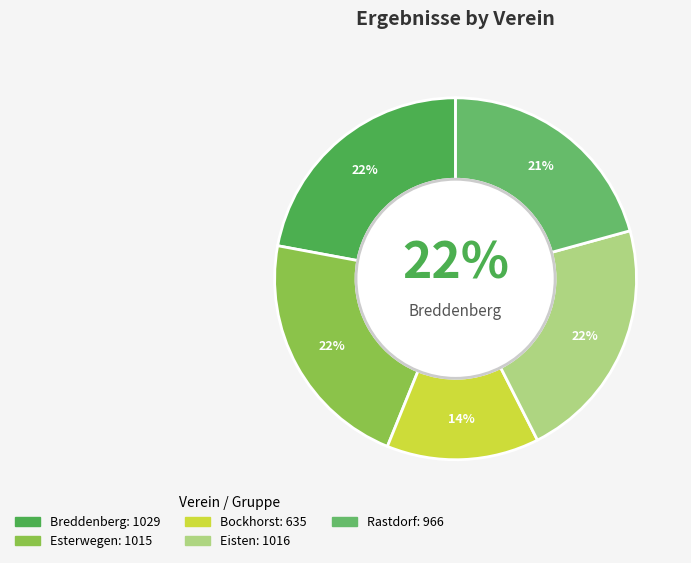

What is the change in value from Breddenberg to Bockhorst?

-394